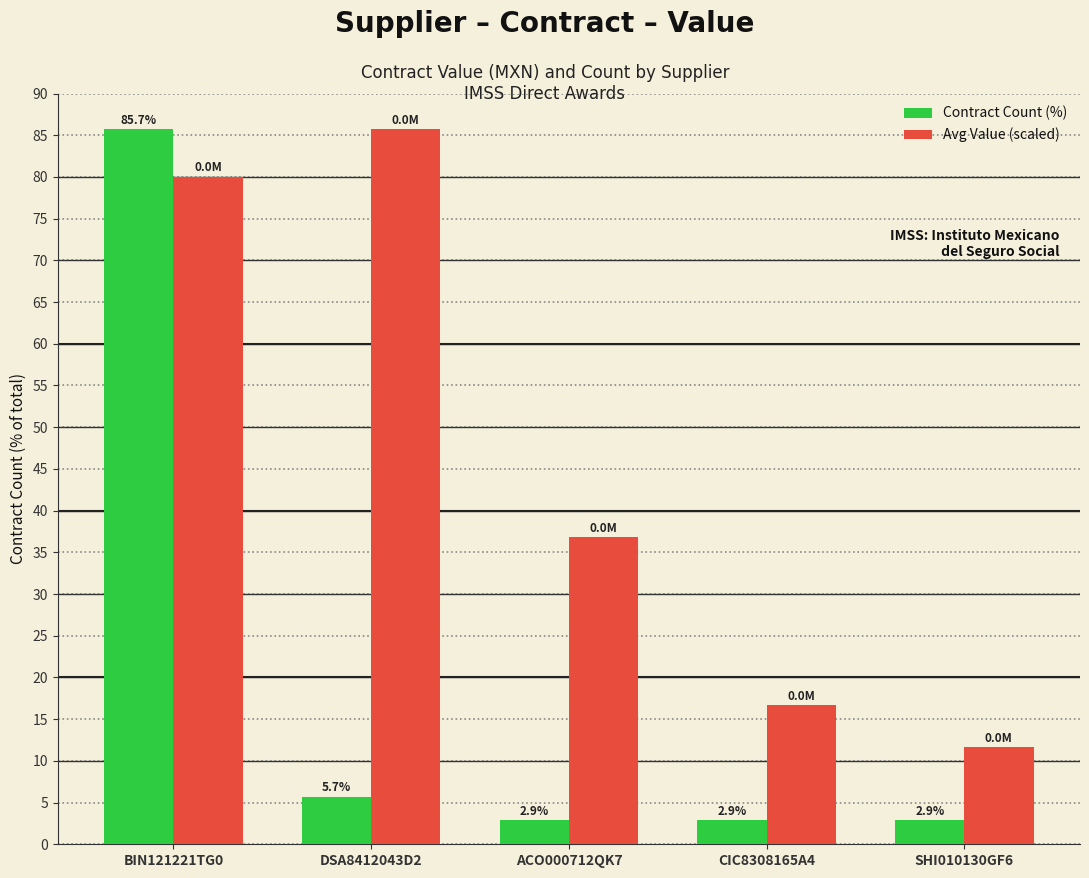

True or false: Contract Count (%) has a value of 2.9 at SHI010130GF6.

True